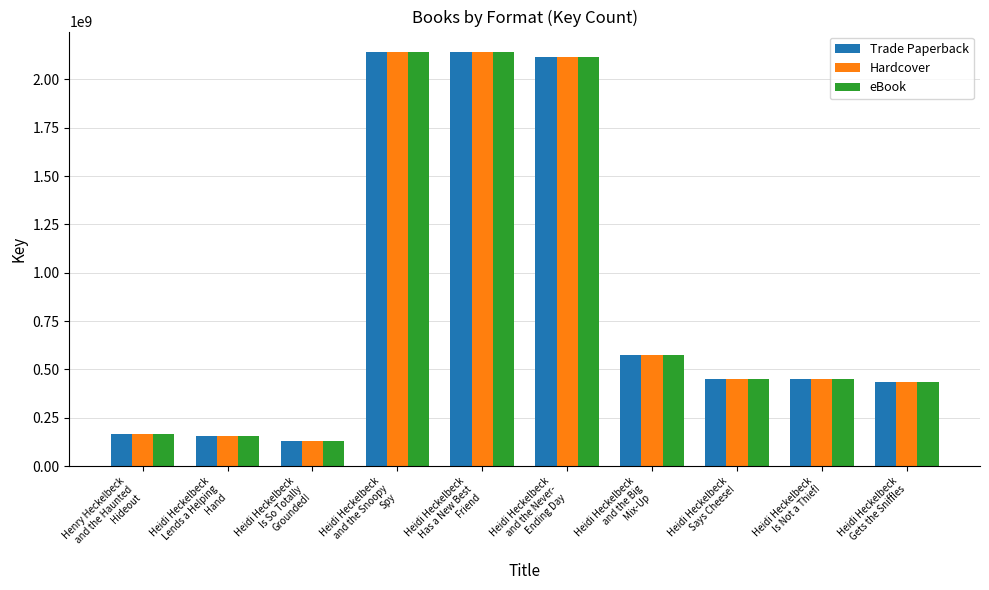

What is the greatest value displayed?

2141002411